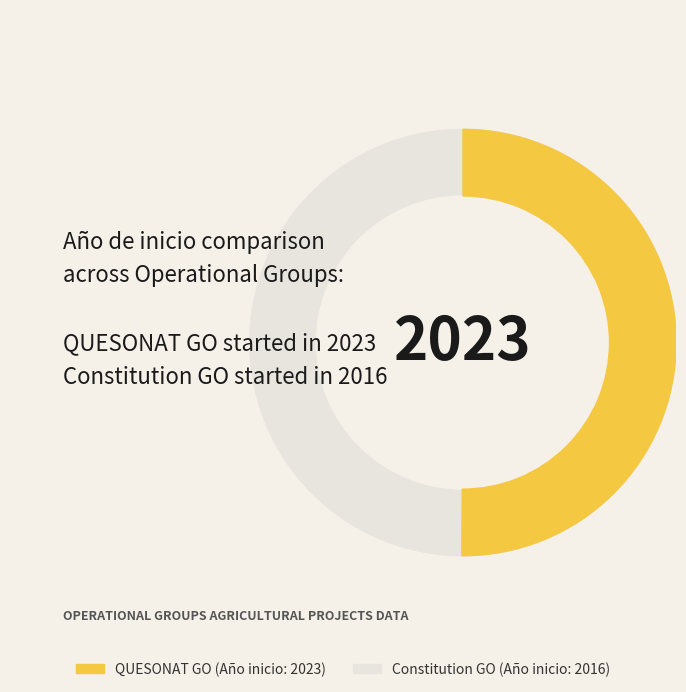

Approximately how many times larger is the value at Operational Group Constitution GO compared to QUESONAT Operational Group?

1.0